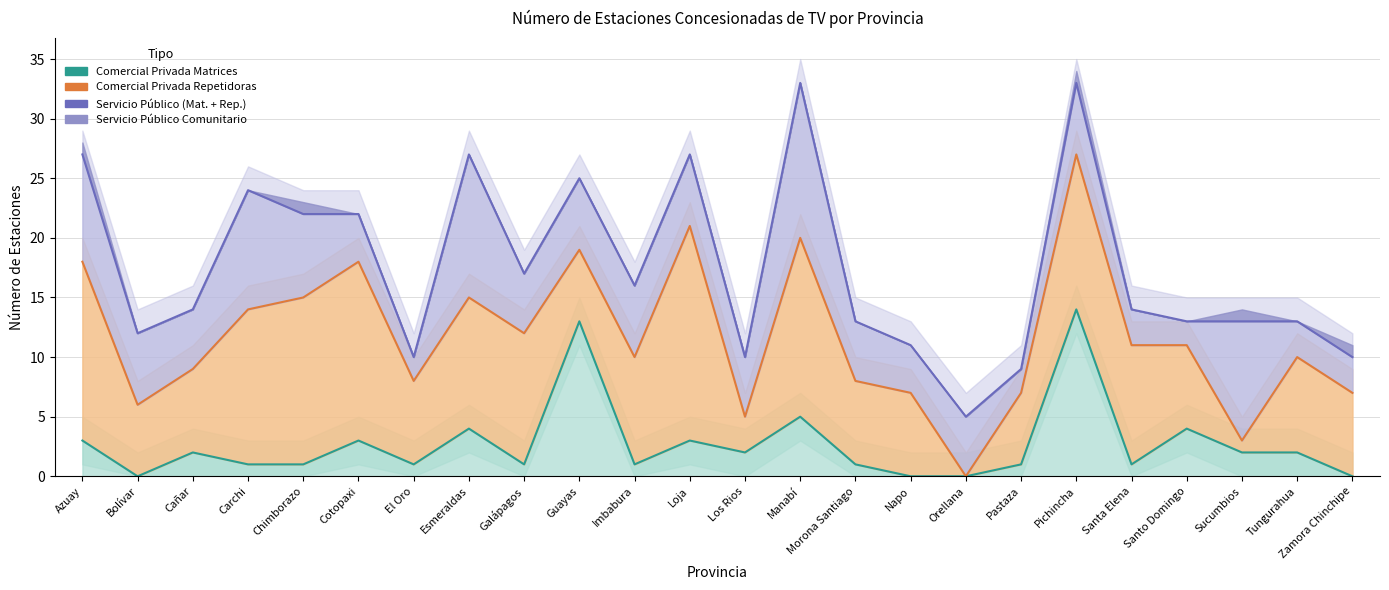

Where is the first local maximum for Servicio Público (Matrices + Repetidoras)?

Carchi